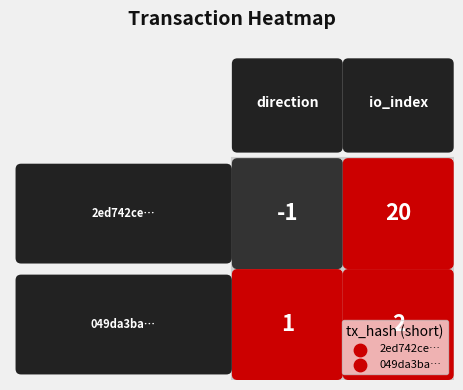

Reading left to right, what are all the values shown in this chart?

2ed742cef2246323b6448214ce48a6c05706e50: 0=-1	1=20
049da3ba0068e5760a470bcbfcd3569d13b0003: 0=1	1=2